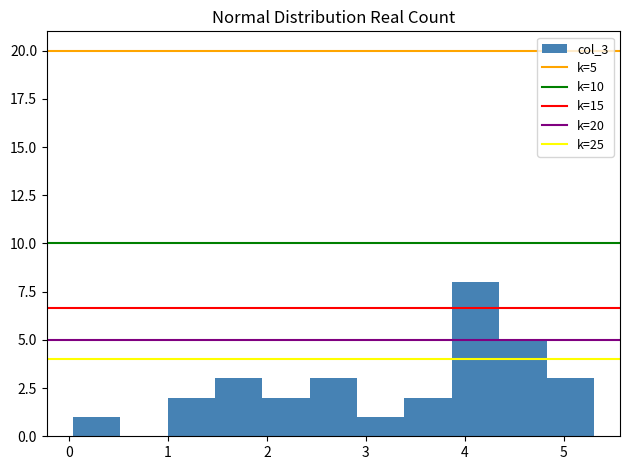

Which range on the x-axis has the tallest bar?

3.9 to 4.3